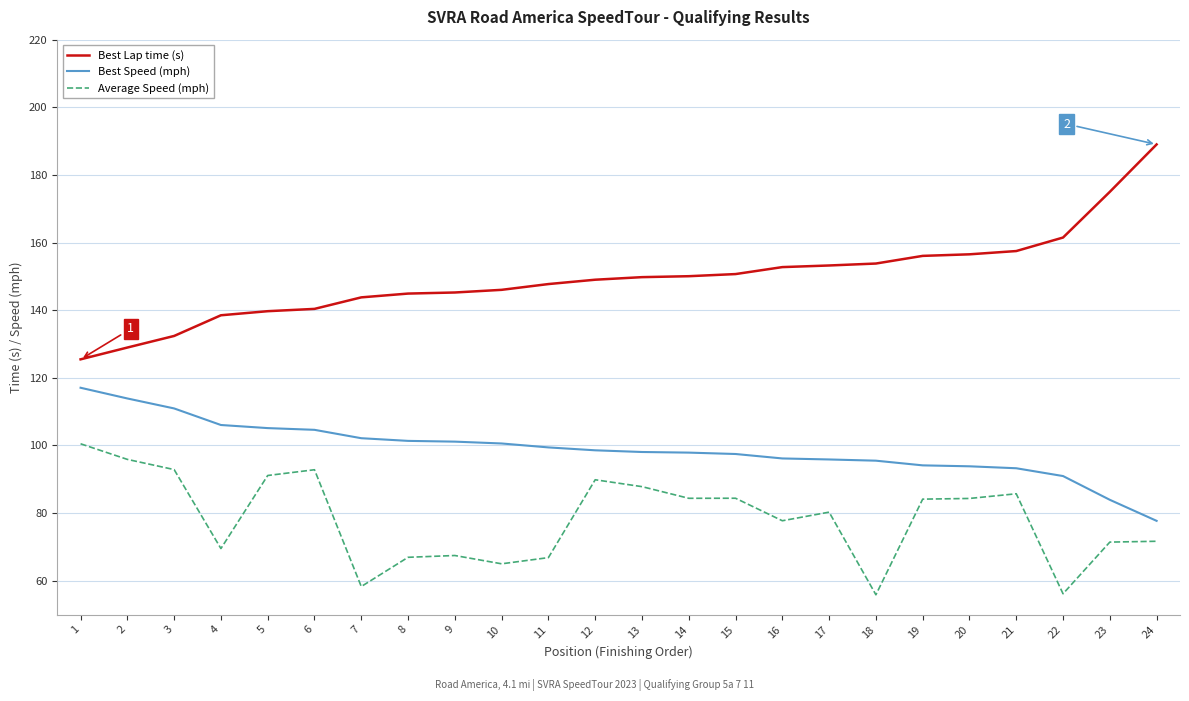

Which category has the highest value across all series?

24